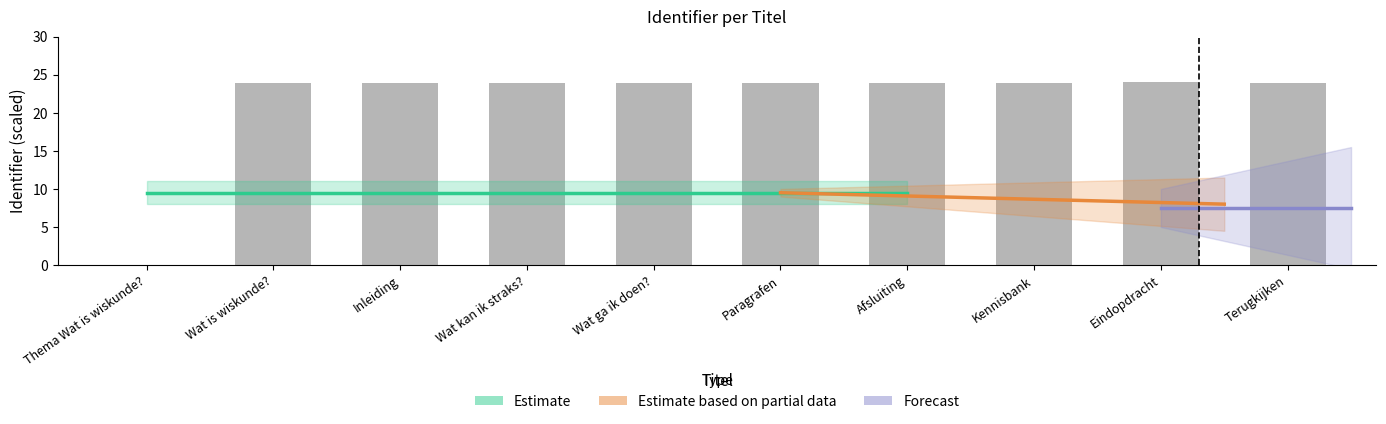

What is the value of the 7th bar from the left?

23.9